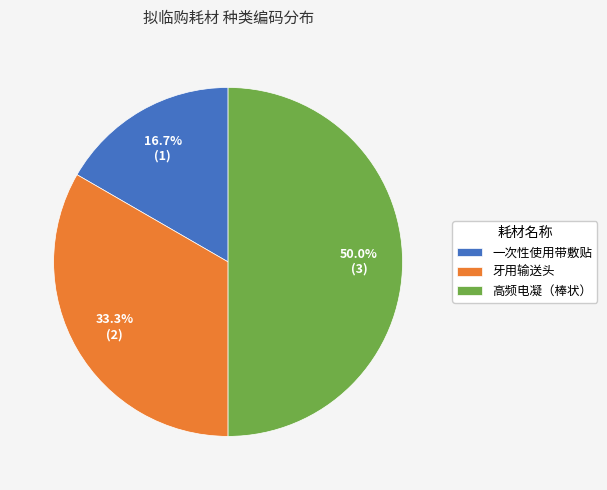

Rank the categories by value from highest to lowest.

高频电凝（棒状）, 牙用输送头, 一次性使用带敷贴